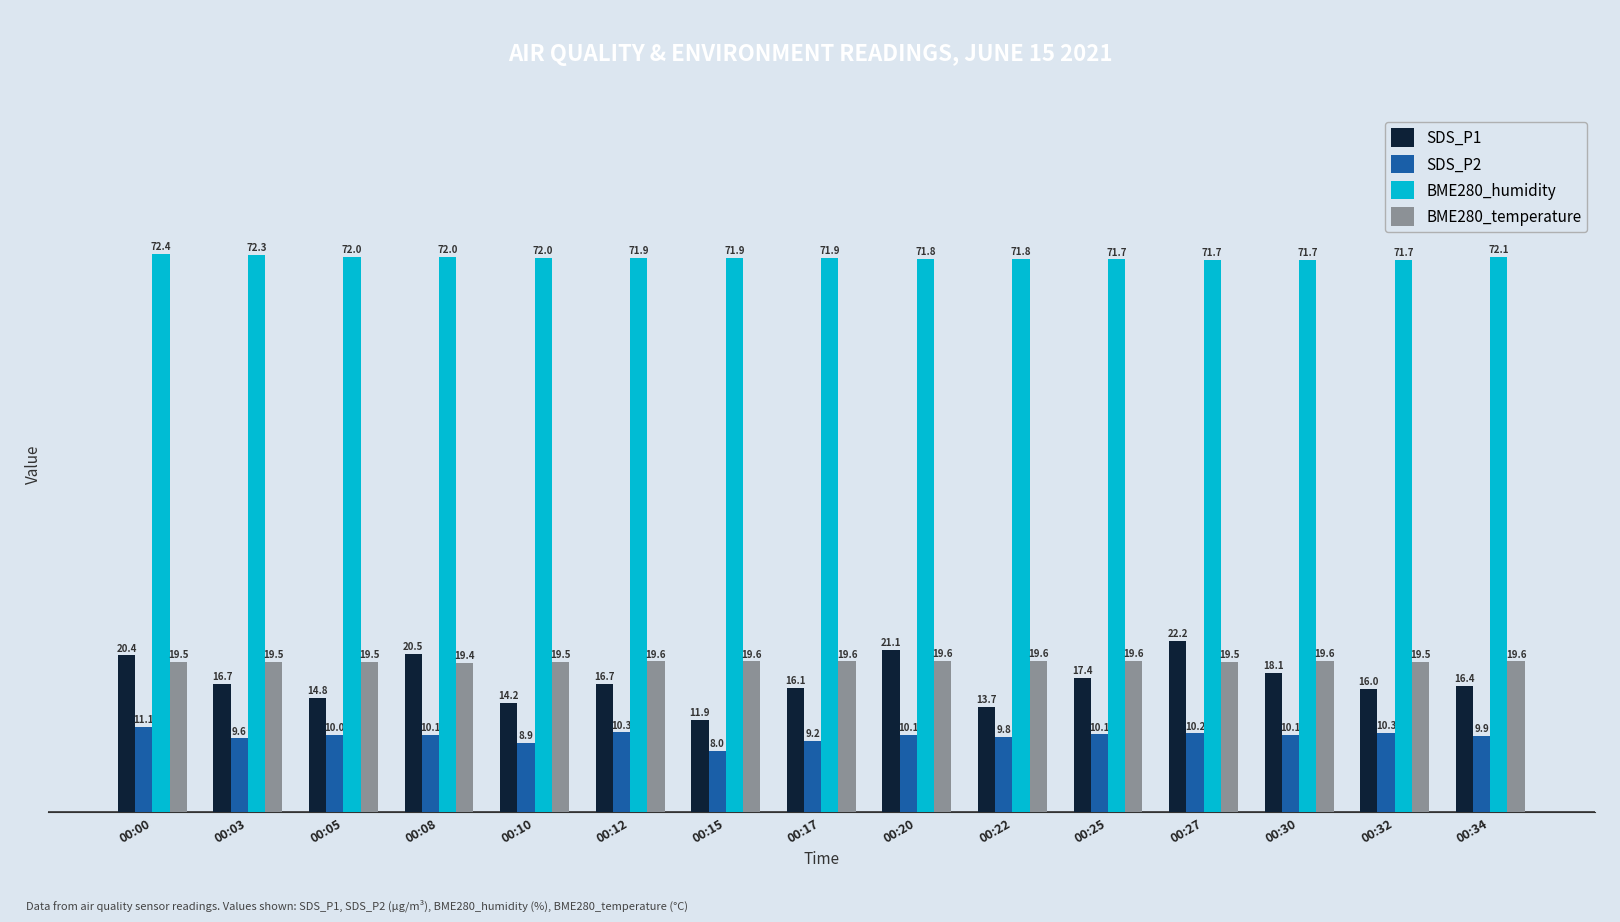

What is the difference between the second highest and minimum values in the BME280_humidity series?

0.6